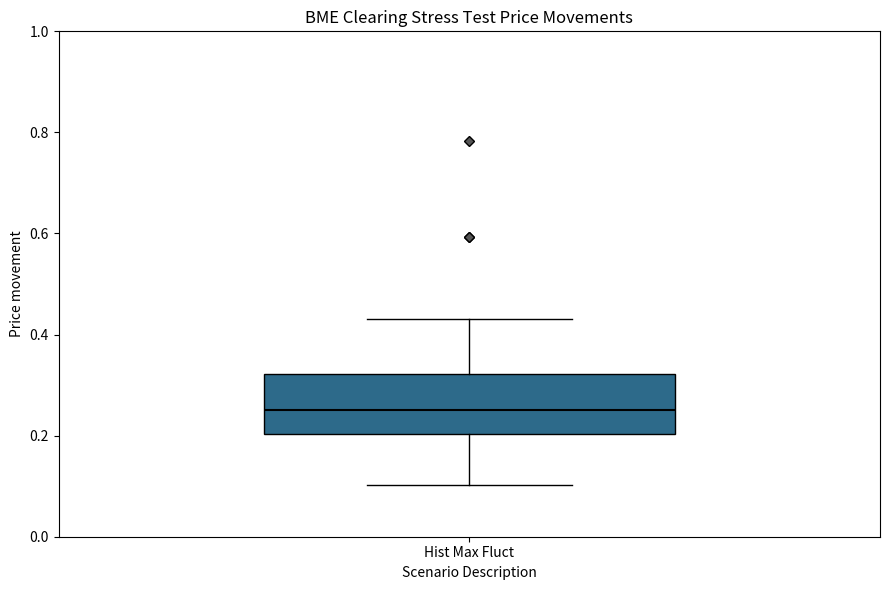

Transcribe this box plot: give where the median line is, the range the box spans, and where the two whiskers end, as read against the y-axis. The values are not printed on the chart, so give them approximately, as read against the axis.

median 0.26, box 0.20 to 0.32, whiskers 0.10 to 0.44